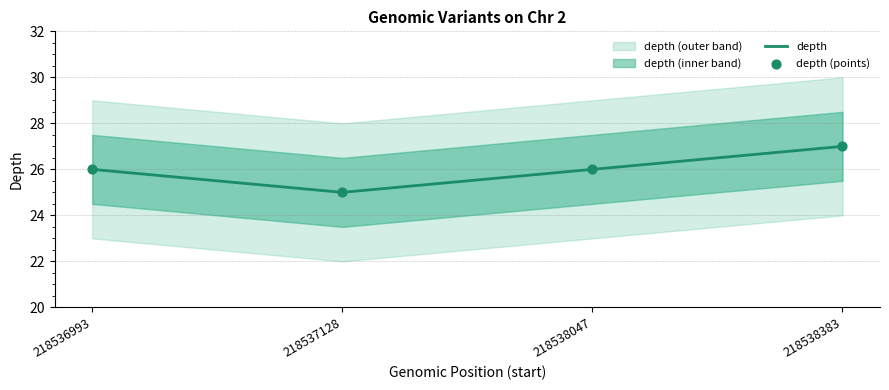

In depth, how many points are lower than both neighbors (excluding endpoints)?

1